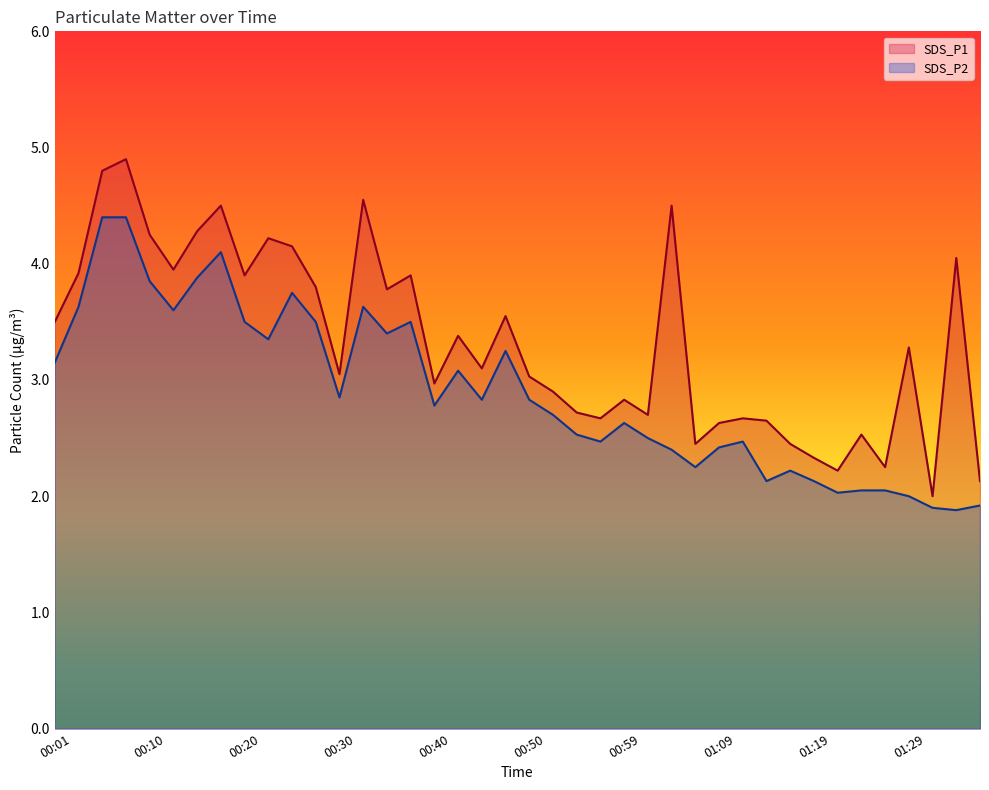

True or false: SDS_P2 and SDS_P1 cross at least once.

False